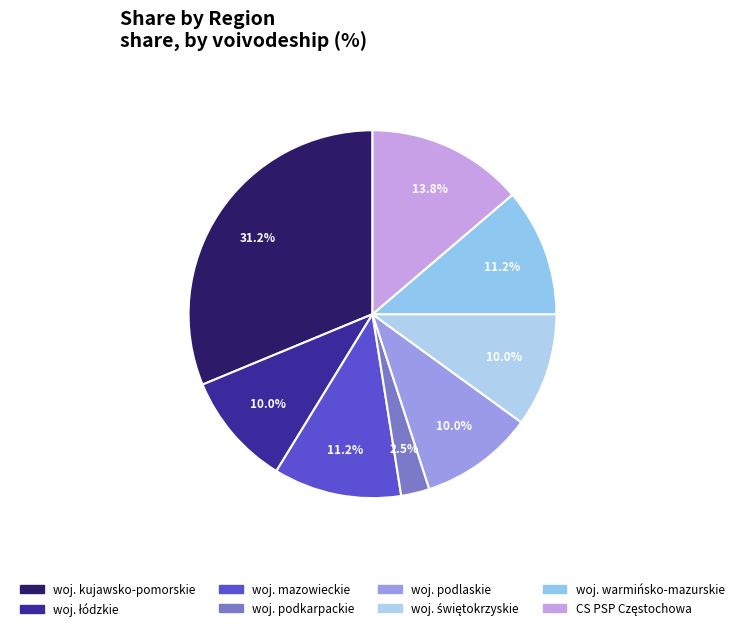

What is the ratio of the value at woj. mazowieckie to the value at woj. podkarpackie?

4.5